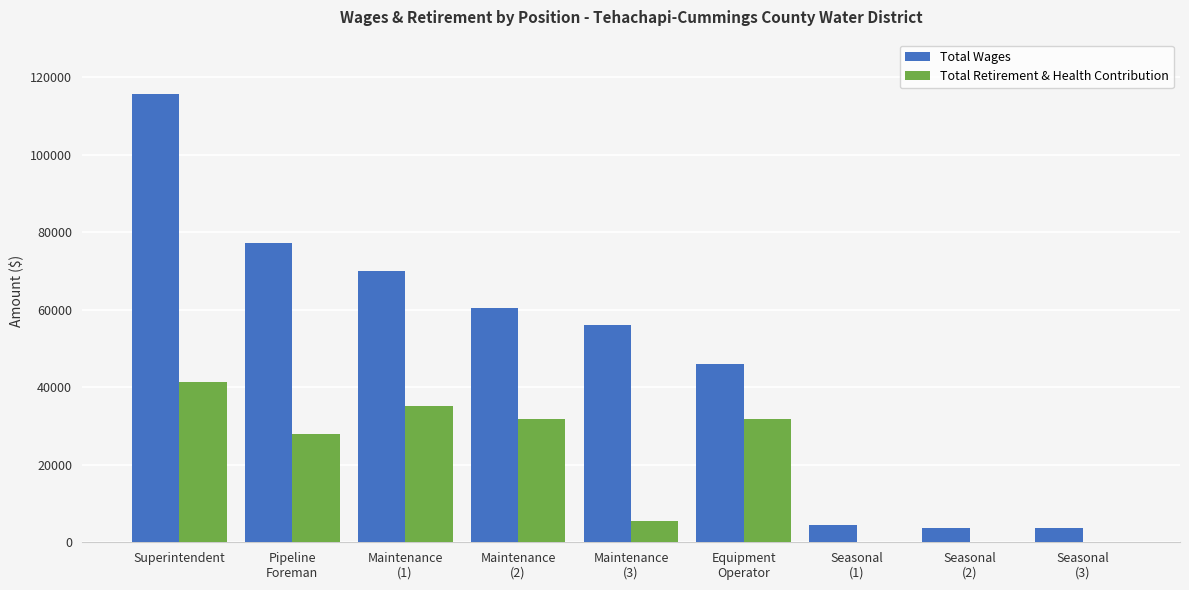

How many data points does each series have?

9